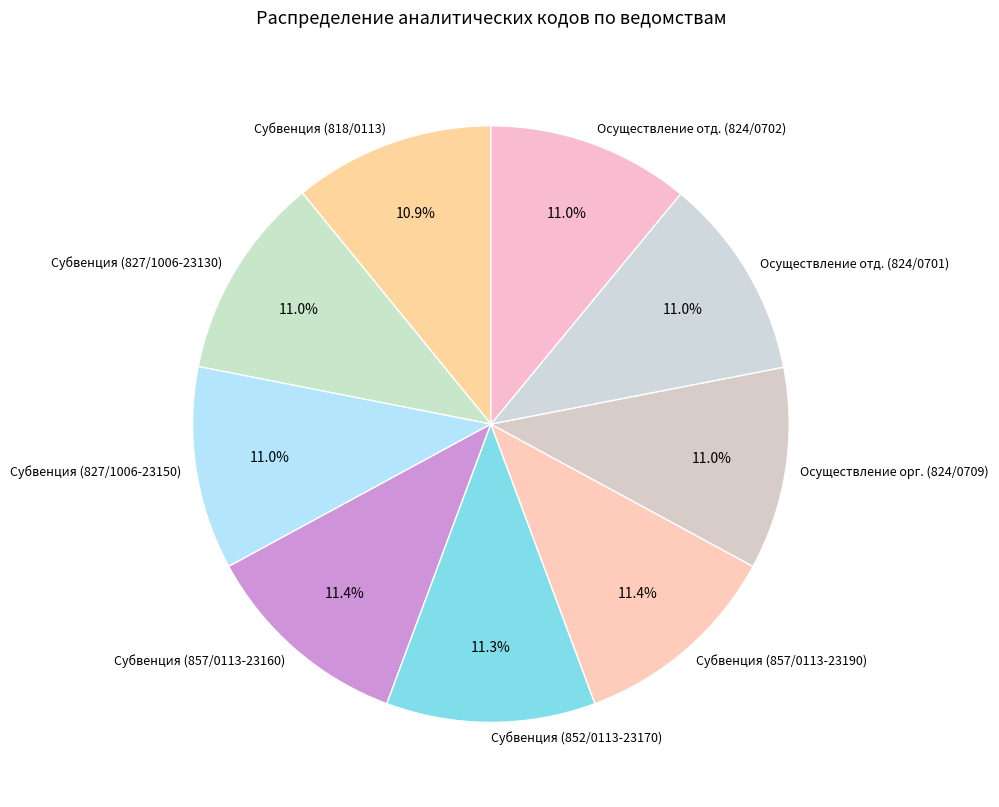

Is there a majority slice in this chart?

No